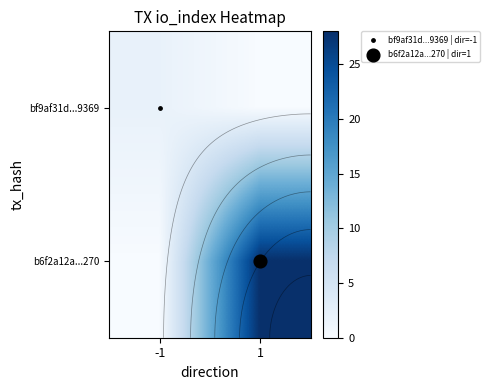

How many positive values does the b6f2a12a...270 series have?

1